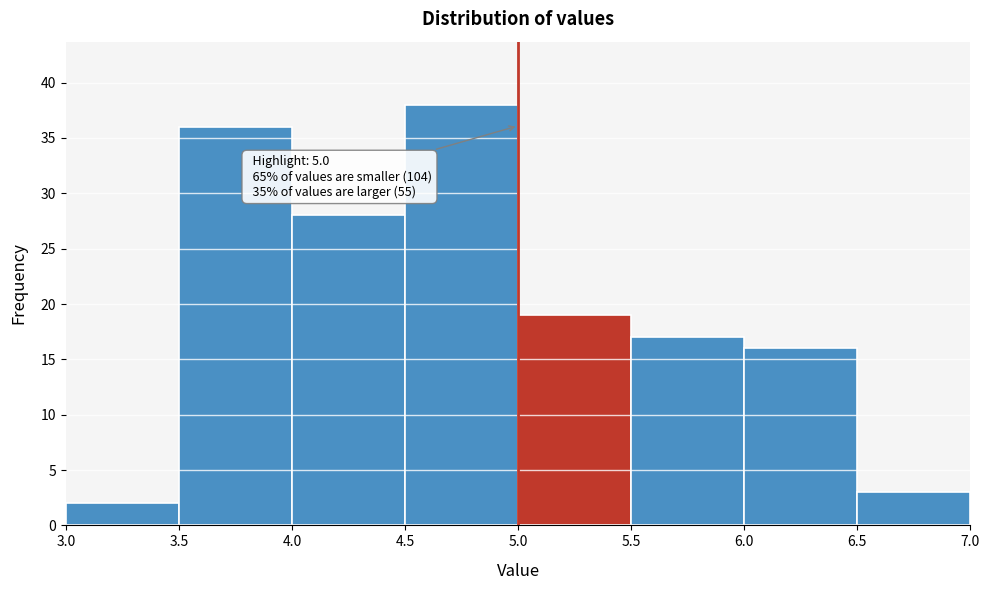

Over which range of the x-axis is the bar tallest?

4.5 to 5.0